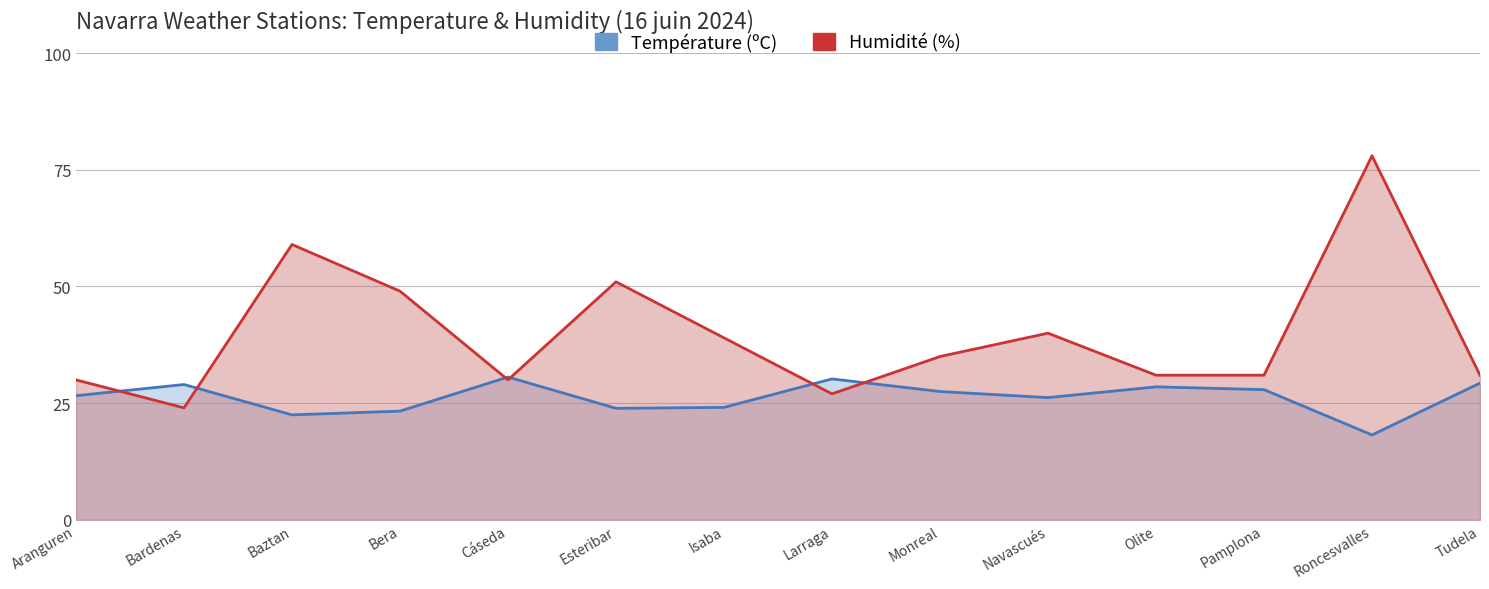

Is the value of Humidité (%) at Aranguren greater than the value of Température (ºC) at Olite?

Yes